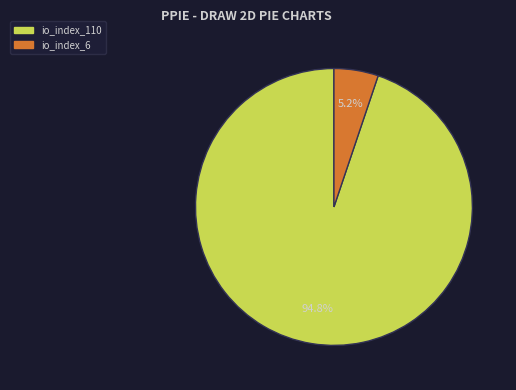

Is there any slice that represents more than half of the pie?

Yes